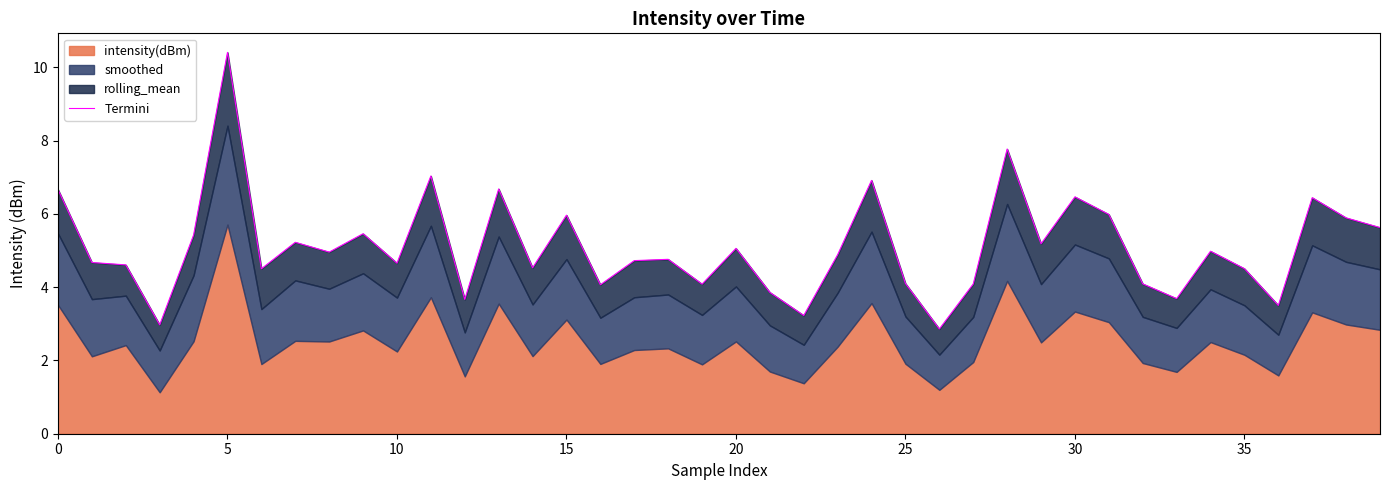

What is the ratio of the value at 30 to the value at 22?

2.0